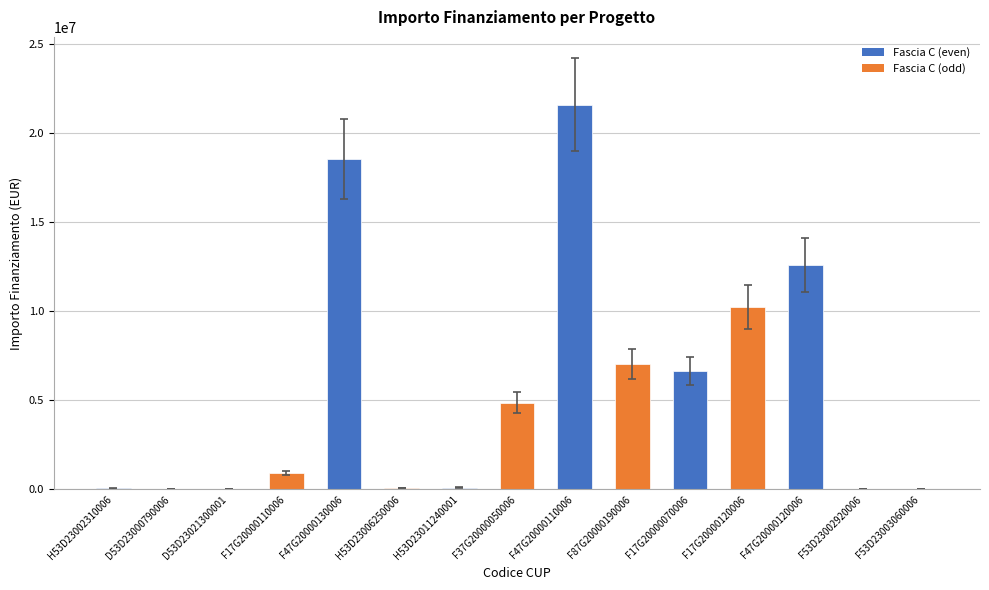

Which label corresponds to the largest value in the chart?

F47G20000110006